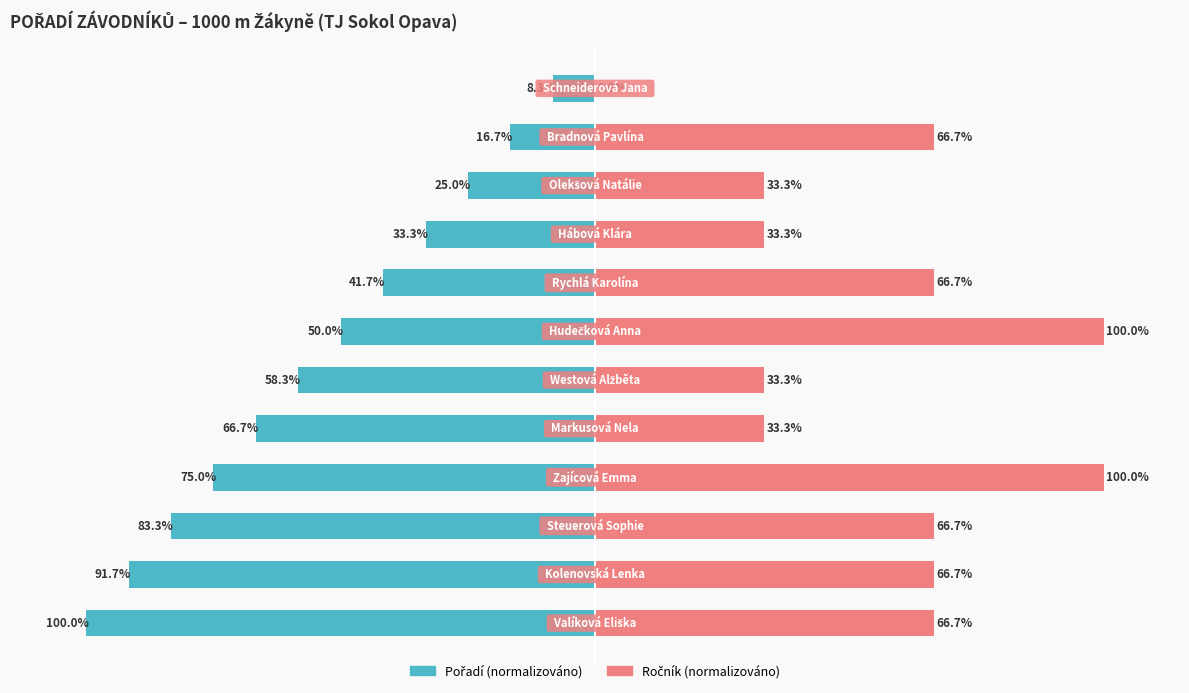

At 100, list the series in order from smallest to largest.

Pořadí (normalizováno), Ročník (normalizováno)